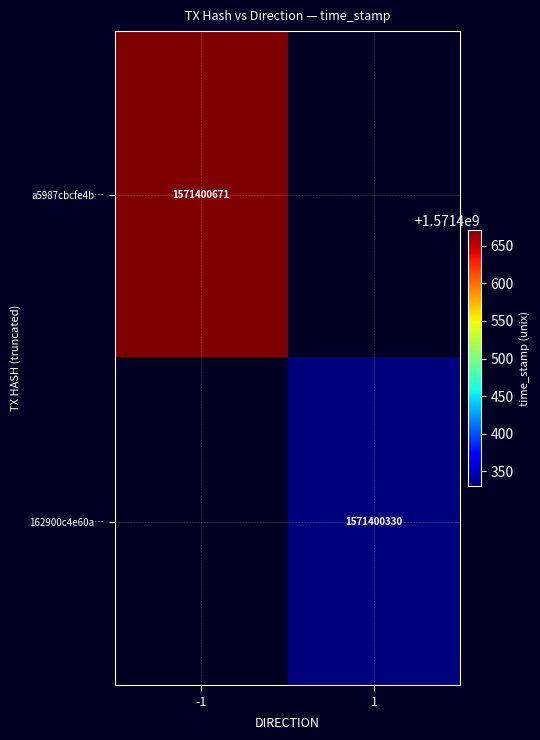

What is the maximum value shown in the chart?

1571400671